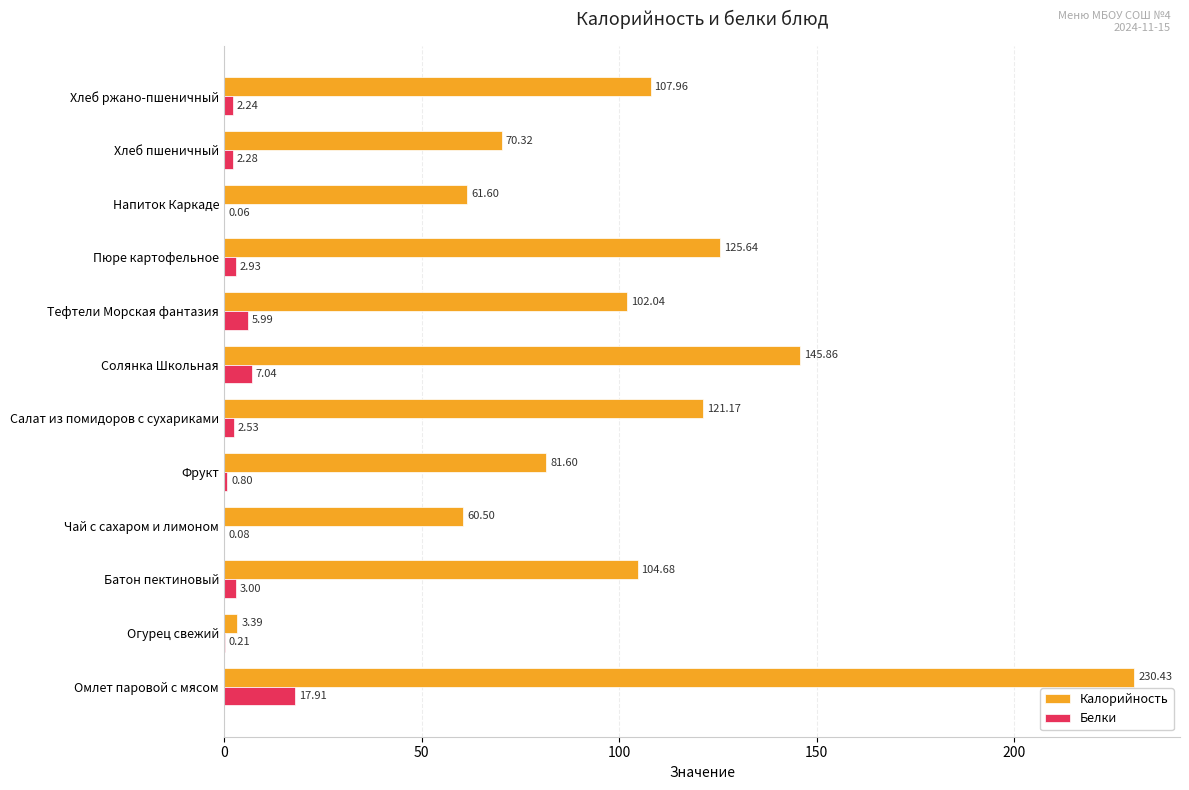

Between Огурец свежий and Чай с сахаром и лимоном, which series saw the biggest shift?

Калорийность